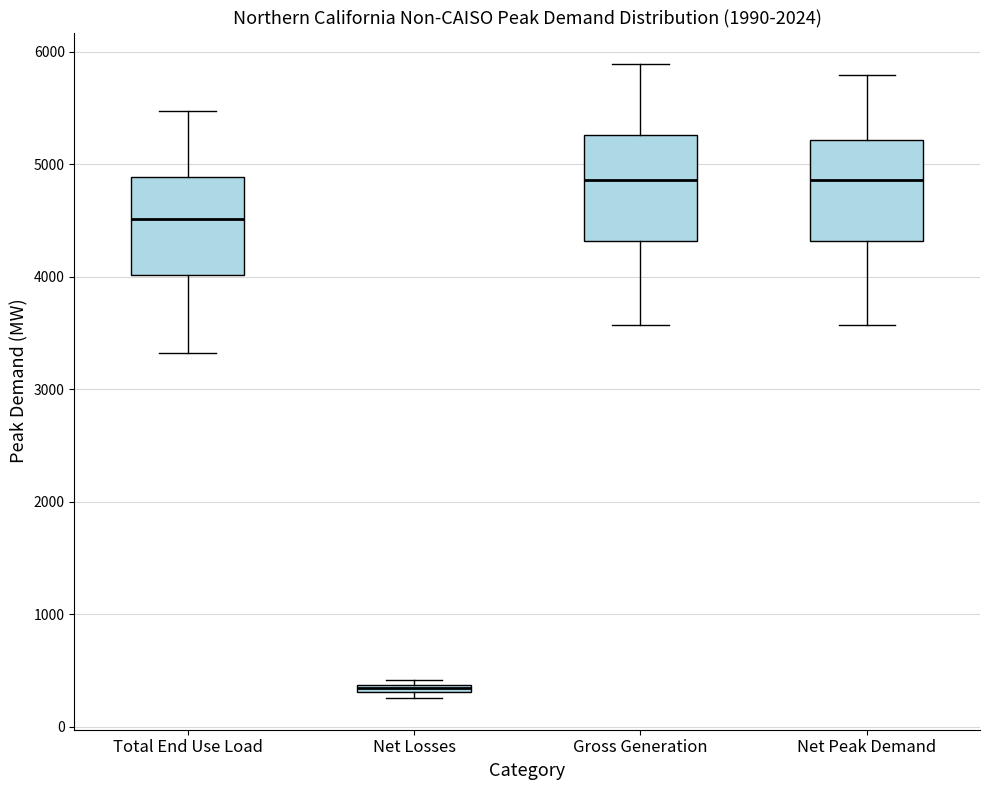

Where is the lower edge of the box for Net Peak Demand on the y-axis? The values are not printed on the chart, so give them approximately, as read against the axis.

4300